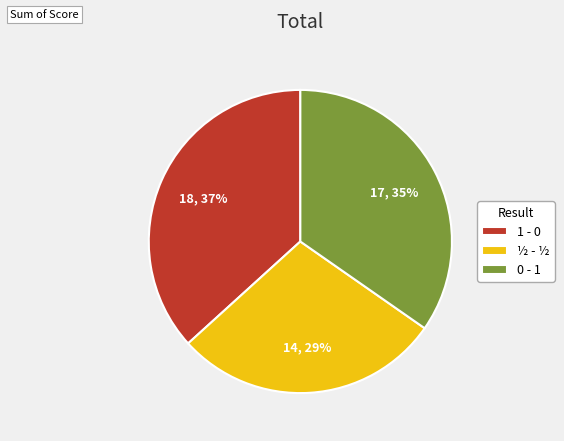

The 0 - 1 slice represents 35% of the pie. True or false?

True